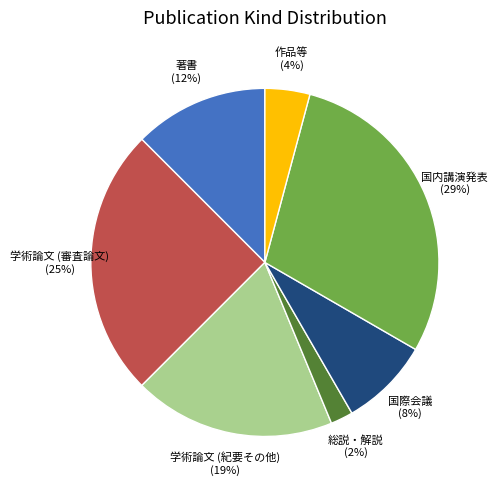

How many slices are in this pie chart?

7